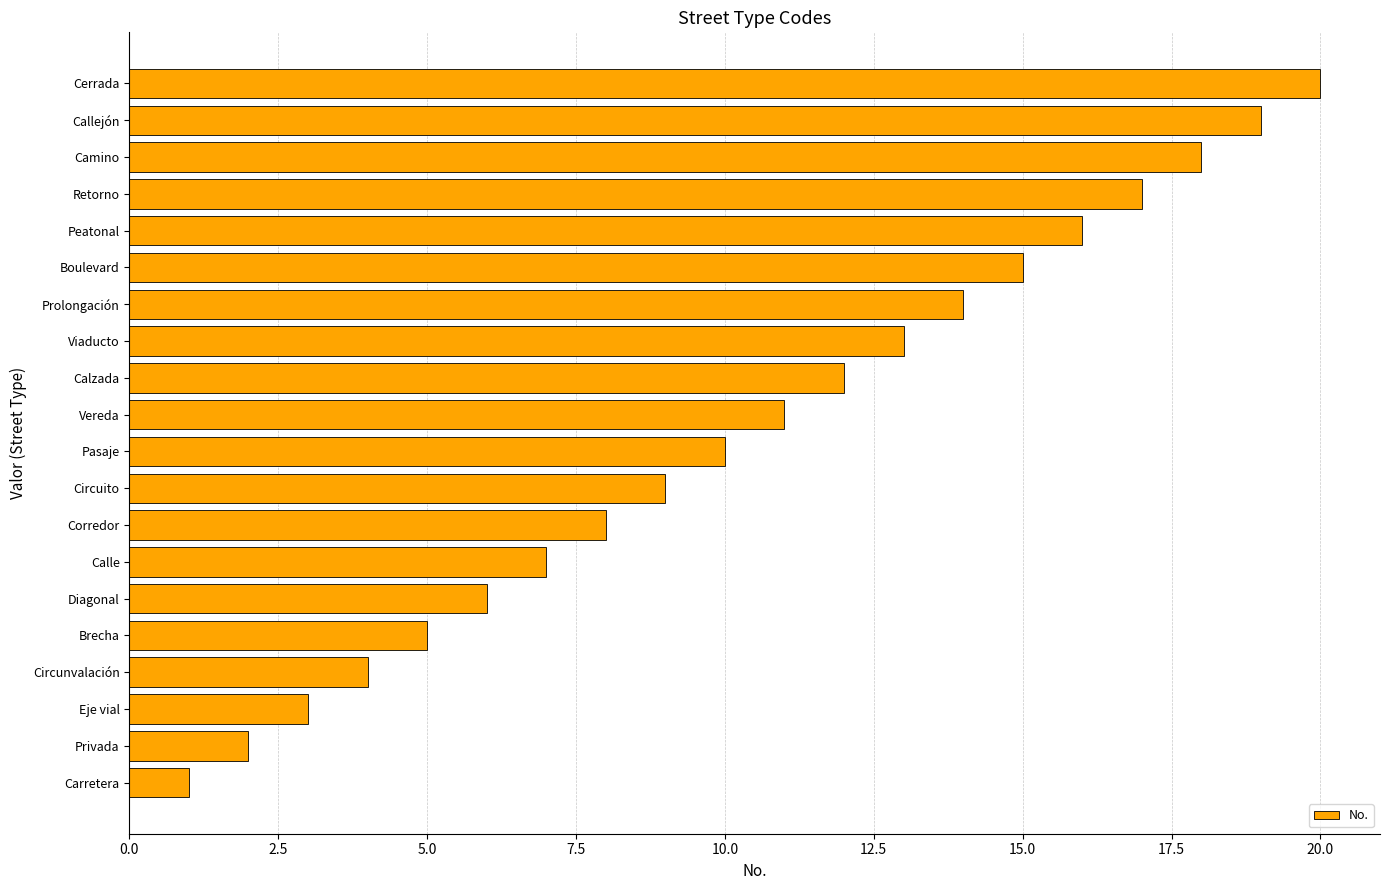

Rank the categories by value from highest to lowest.

Cerrada, Callejón, Camino, Retorno, Peatonal, Boulevard, Prolongación, Viaducto, Calzada, Vereda, Pasaje, Circuito, Corredor, Calle, Diagonal, Brecha, Circunvalación, Eje vial, Privada, Carretera